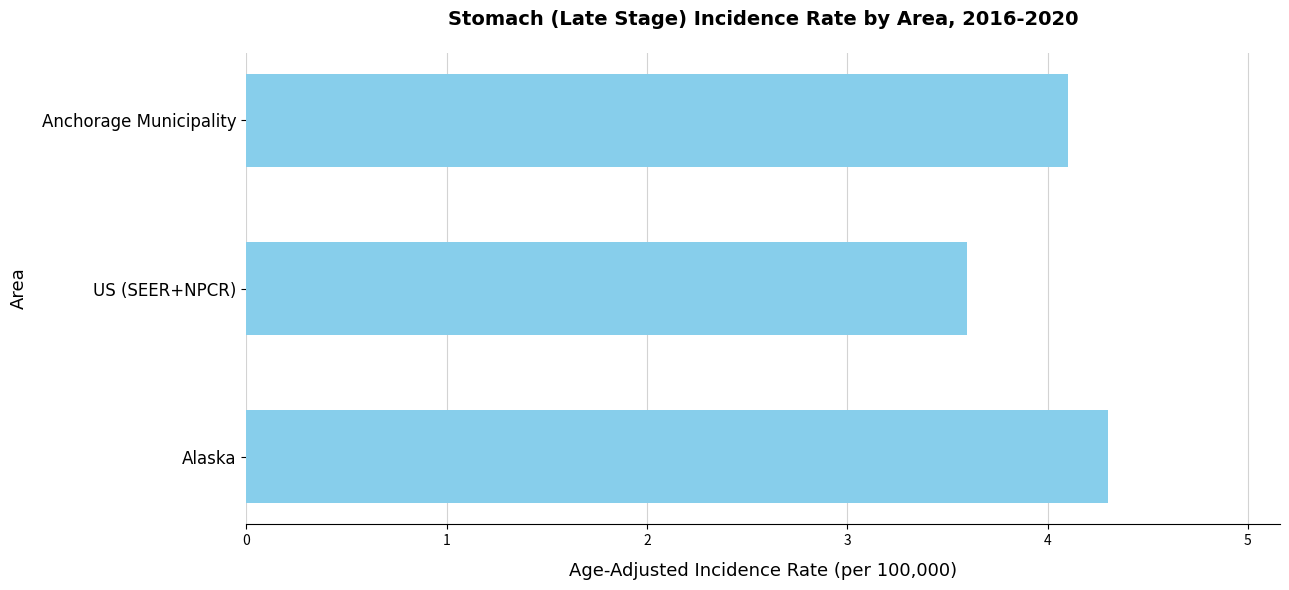

List the labels in order of value, largest first.

Alaska, Anchorage Municipality, US (SEER+NPCR)